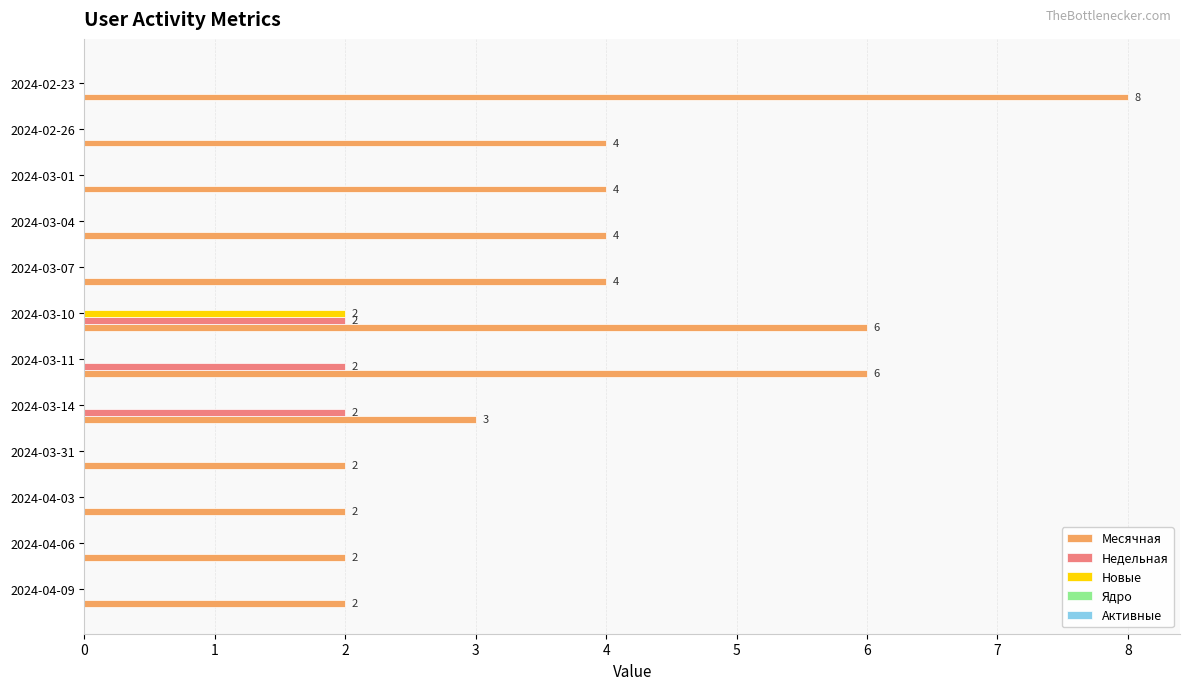

What is the highest value of the Месячная series?

8